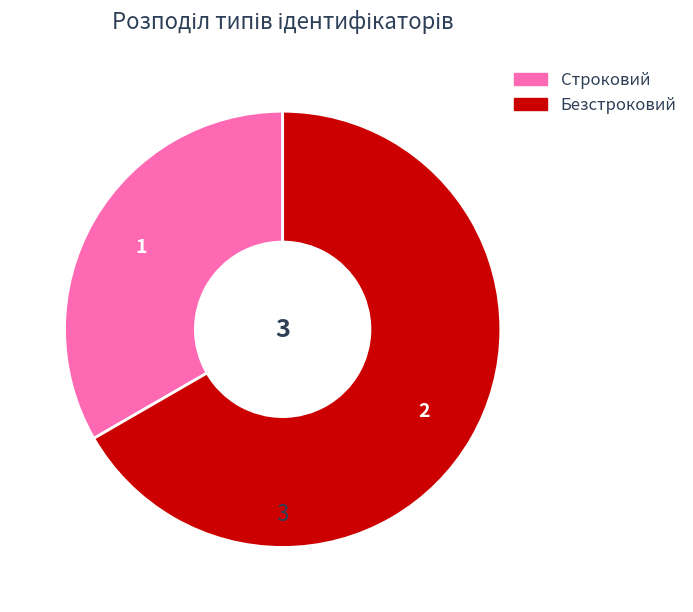

Which category has the biggest portion of the pie?

Безстроковий